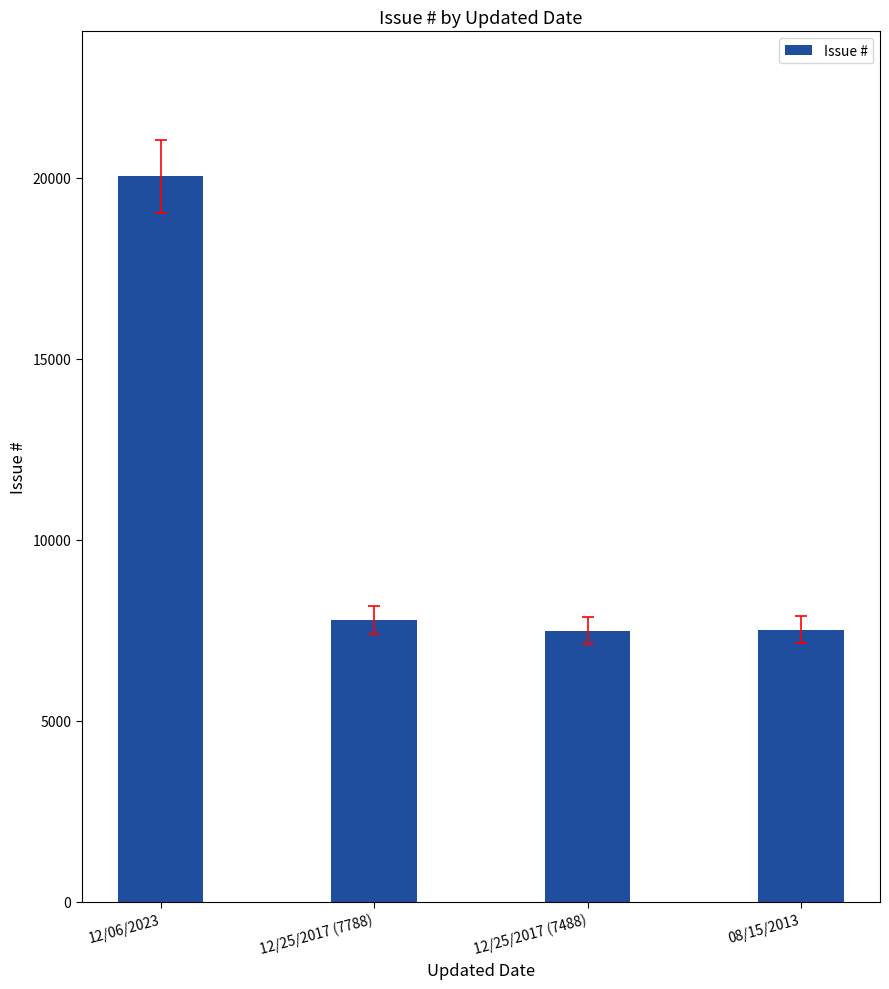

Count the number of categories in the chart.

4